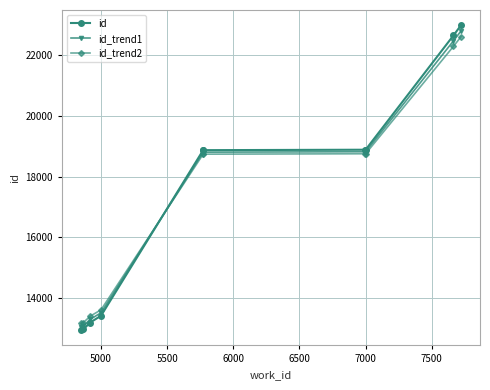

True or false: id has a value of 29934.9 at 9.

False